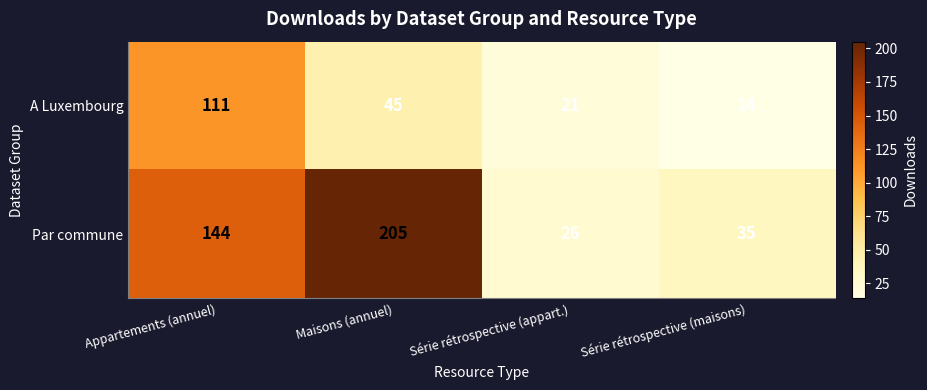

At which label is A Luxembourg closest to 62?

Maisons (annuel)